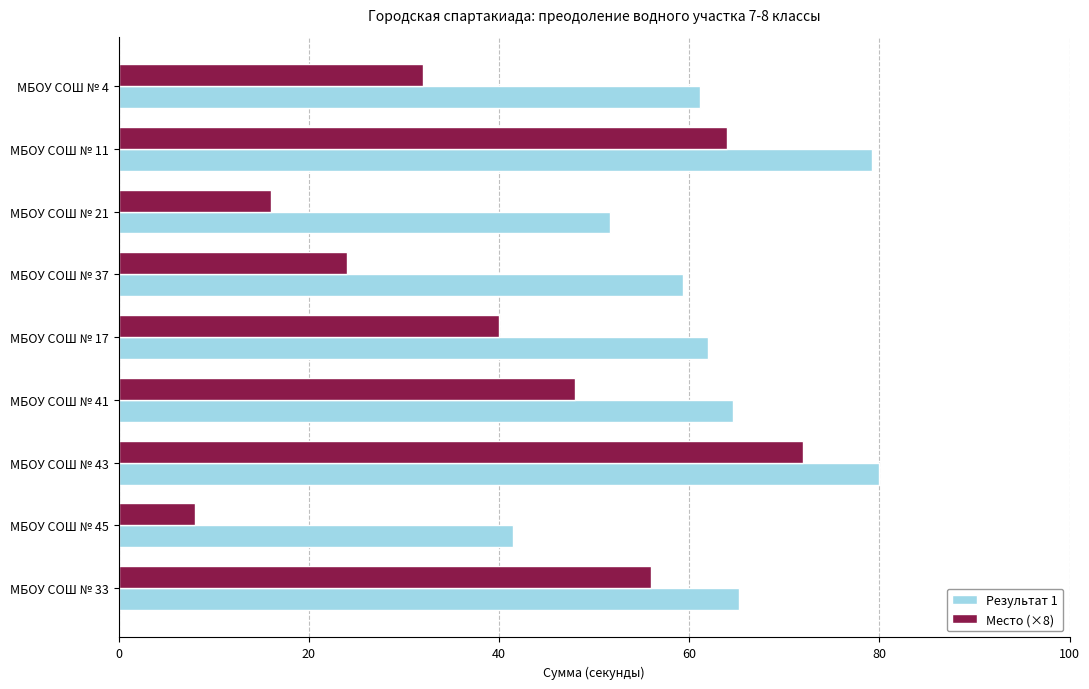

Count the number of data series in this chart.

2